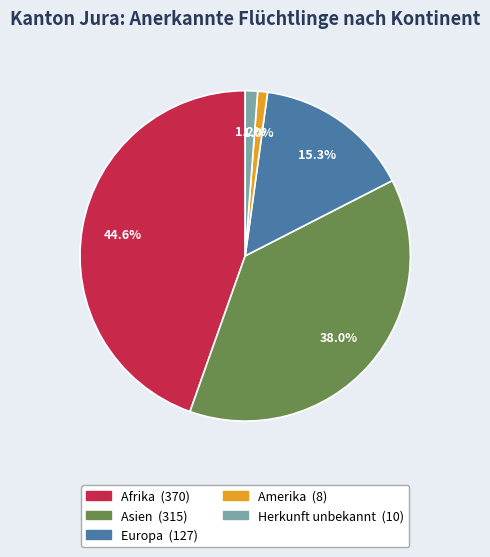

Is there any slice that represents more than half of the pie?

No